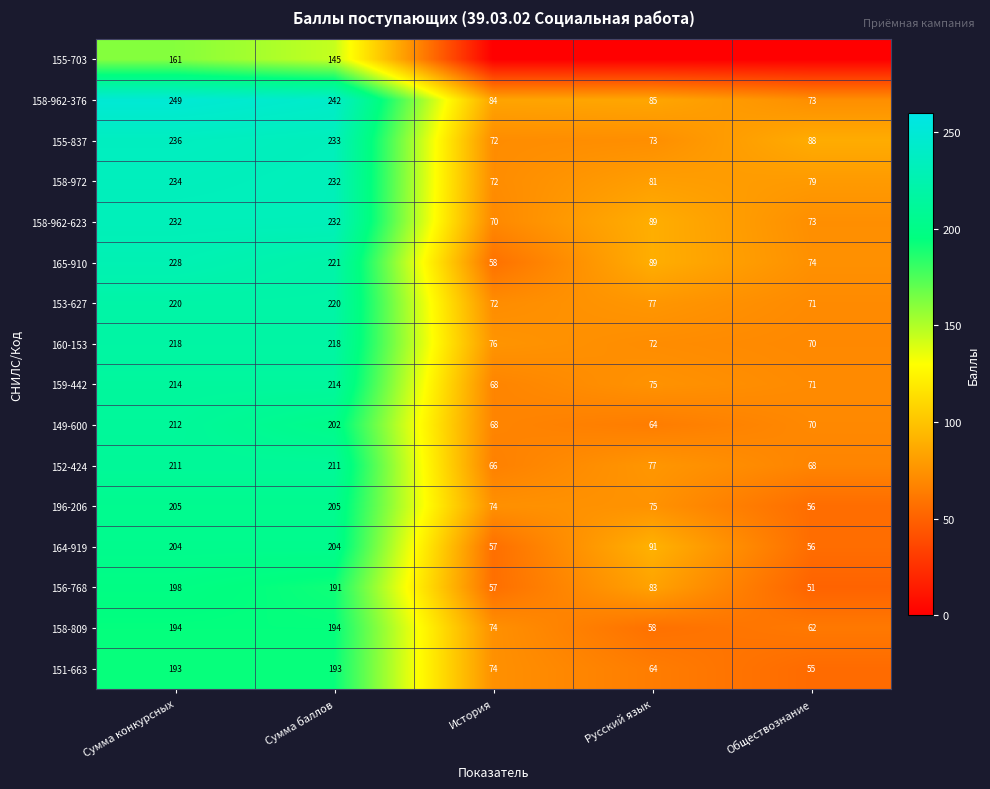

What is the total value across all series at Обществознание?

1017